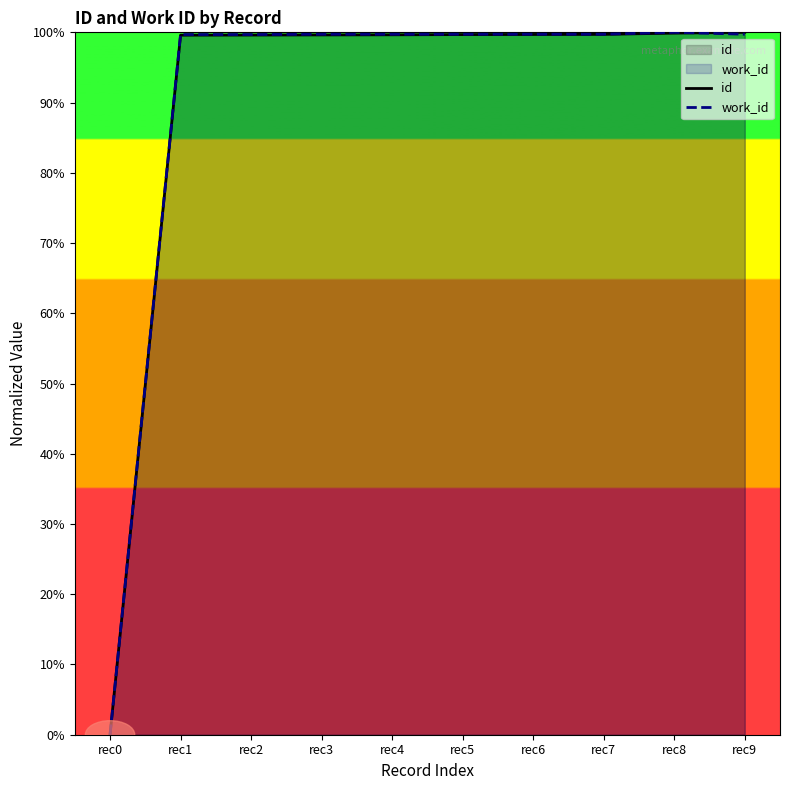

How many values in the id series are below 99?

1